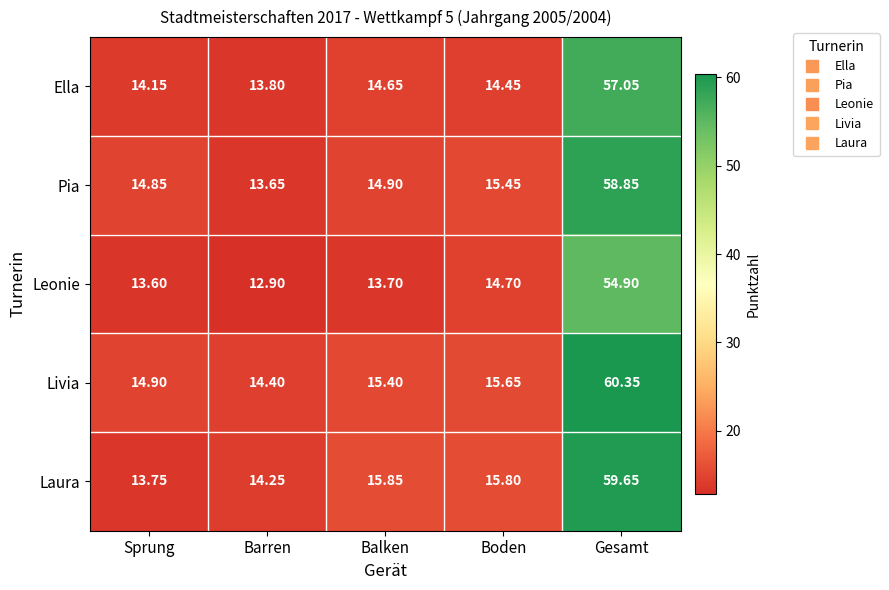

Which category has the highest value in the Pia series?

Gesamt